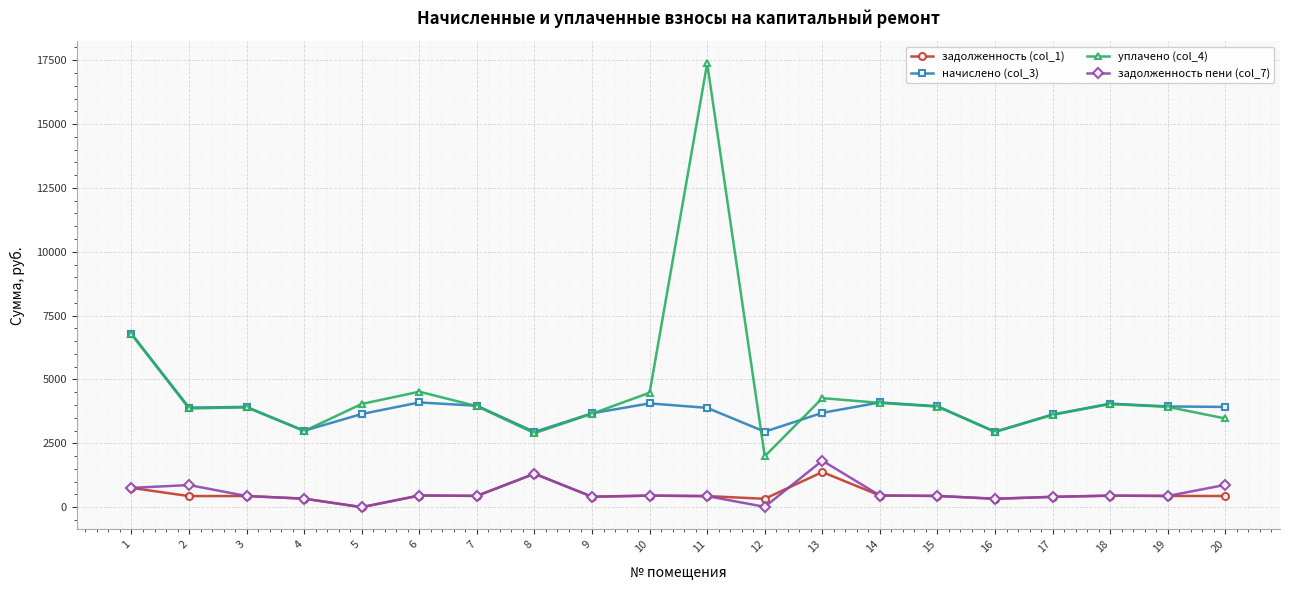

What is the spread (max minus min) of values at 7?

3529.4